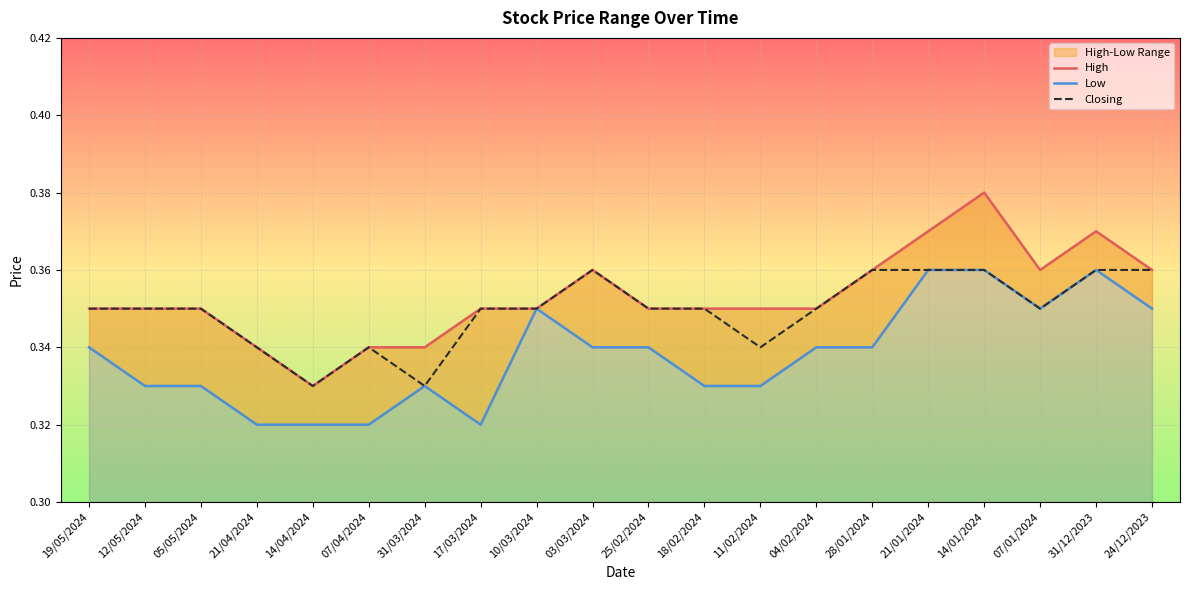

What is the value of the Closing point at the 7th from the left?

0.3